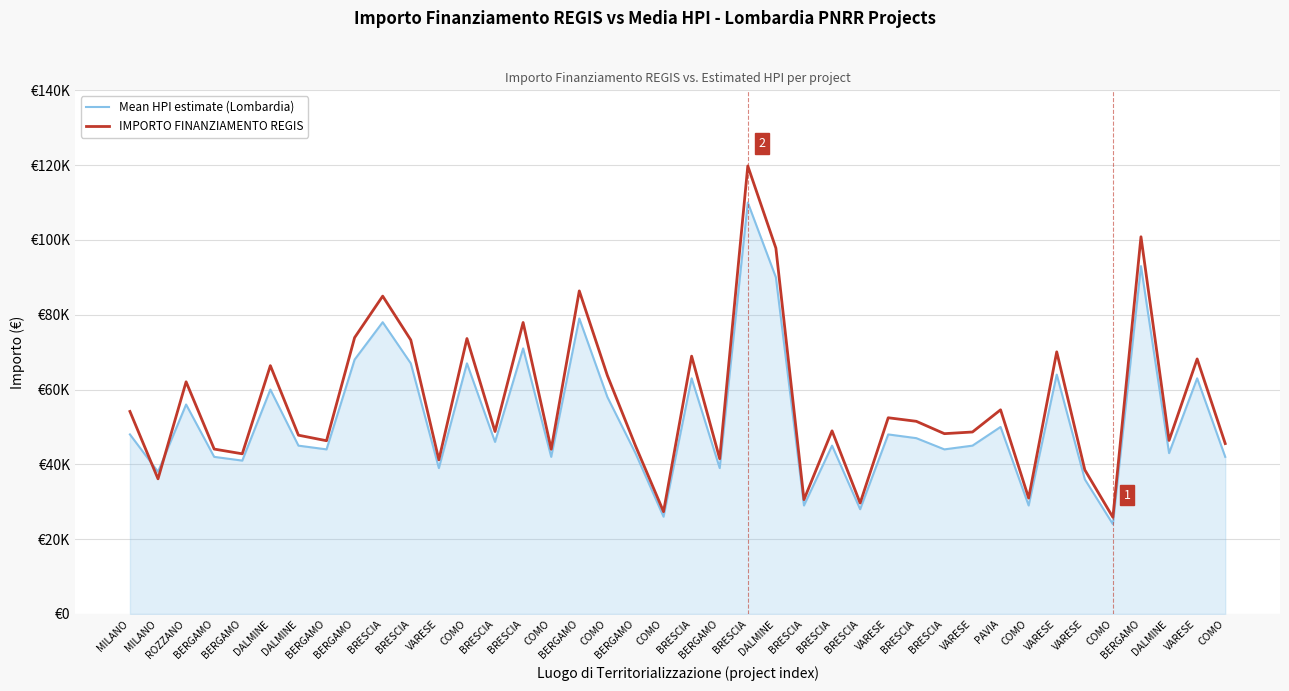

True or false: IMPORTO FINANZIAMENTO REGIS and Mean HPI estimate (Lombardia) intersect in this chart.

True